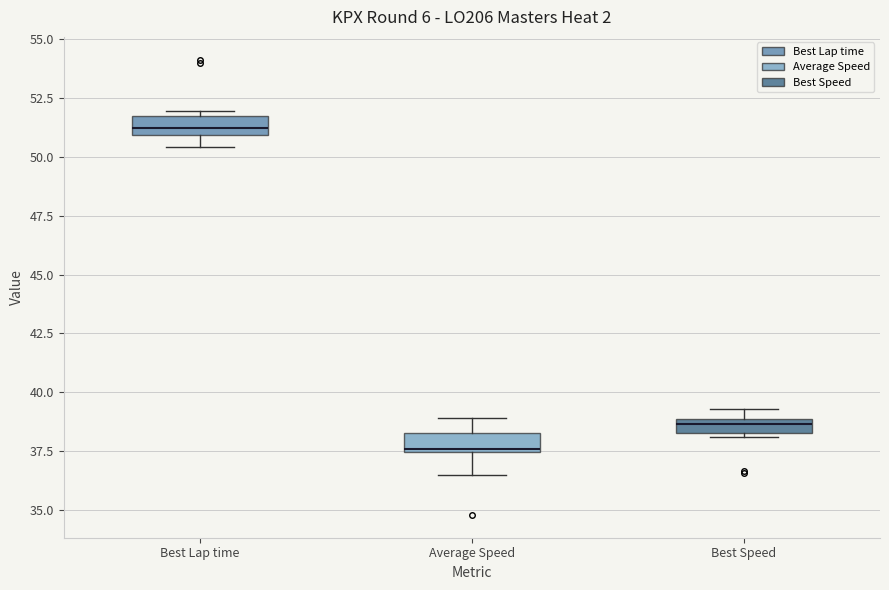

Where does the lower whisker of the box for Best Lap time end on the y-axis? The values are not printed on the chart, so give them approximately, as read against the axis.

50.5